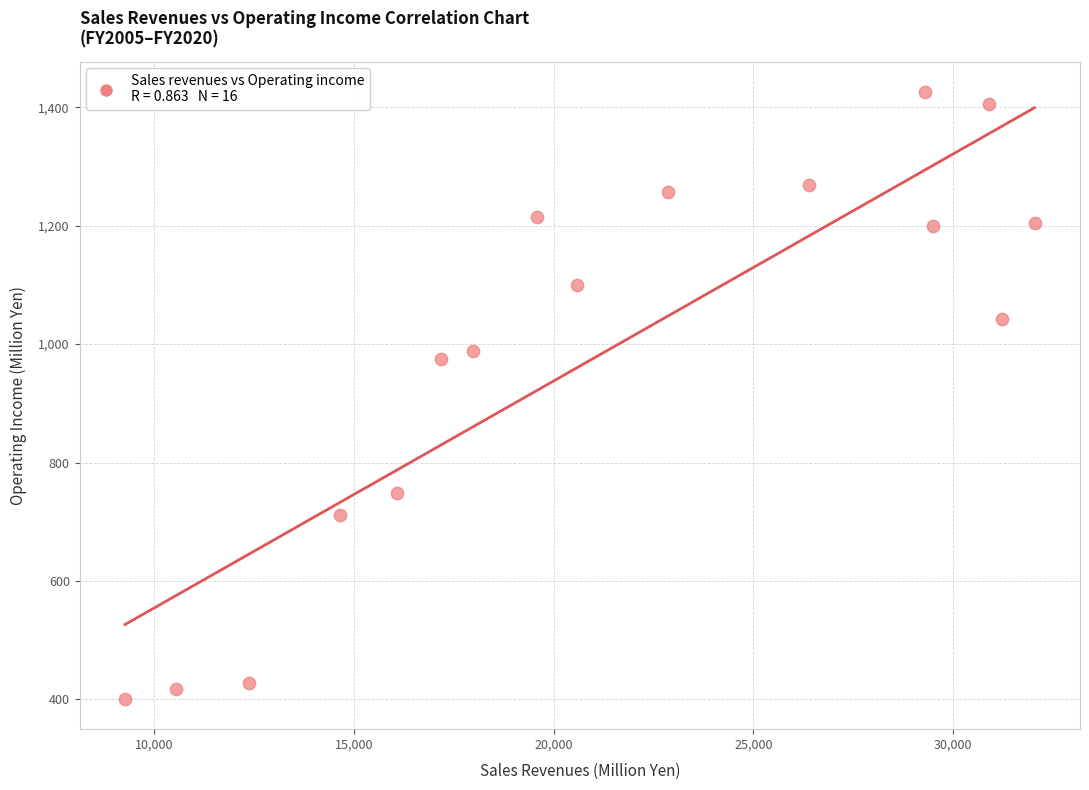

What is the range of Y values (max minus min)?

1025